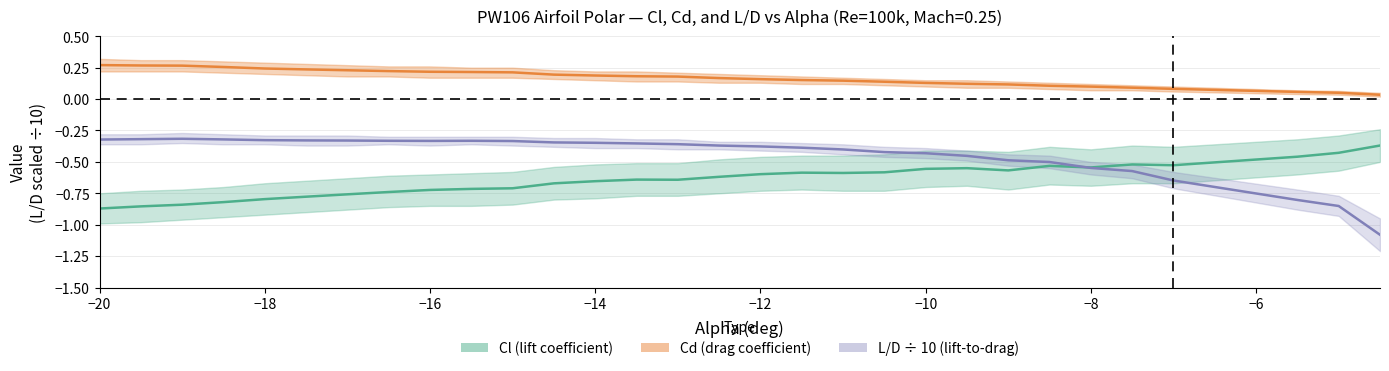

True or false: L/D ÷ 10 (lift-to-drag) and Cd (drag coefficient) cross at least once.

False